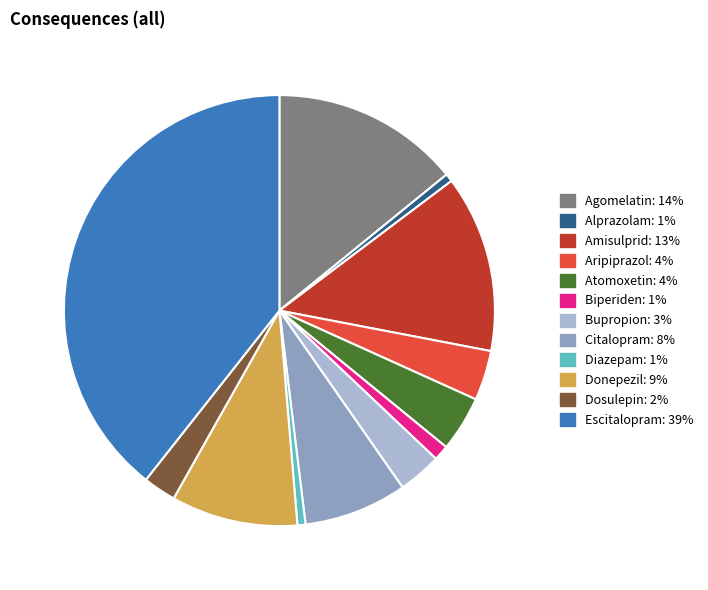

Does any single category account for the majority?

No